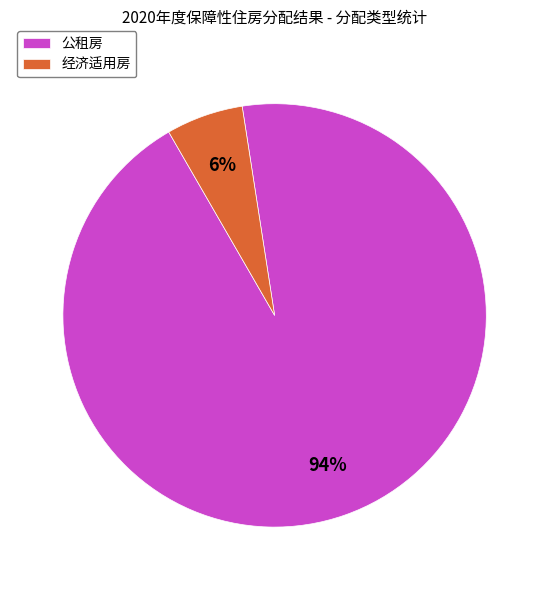

Is the sum of 经济适用房 and 公租房 greater than half?

Yes